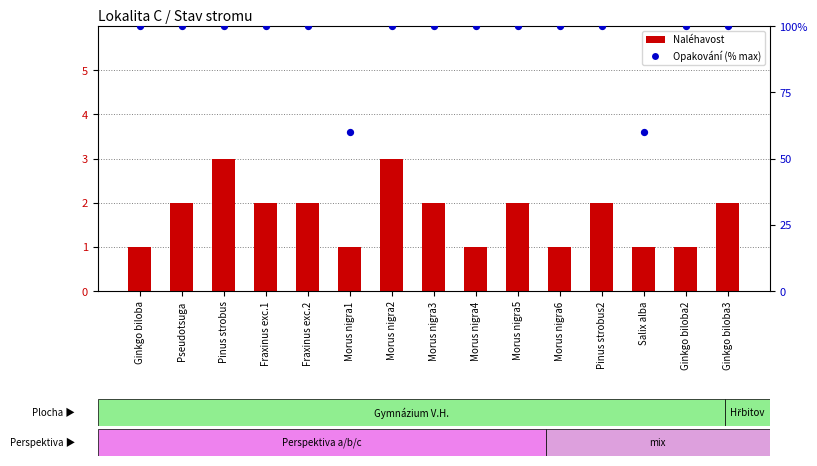

Is the value of Opakování (% max) at Morus nigra1 greater than the value of Naléhavost at Pseudotsuga?

Yes